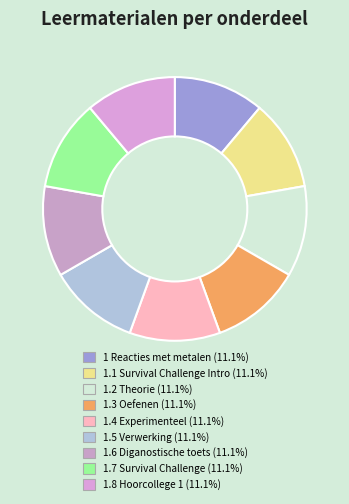

Count the number of slices in the pie.

9